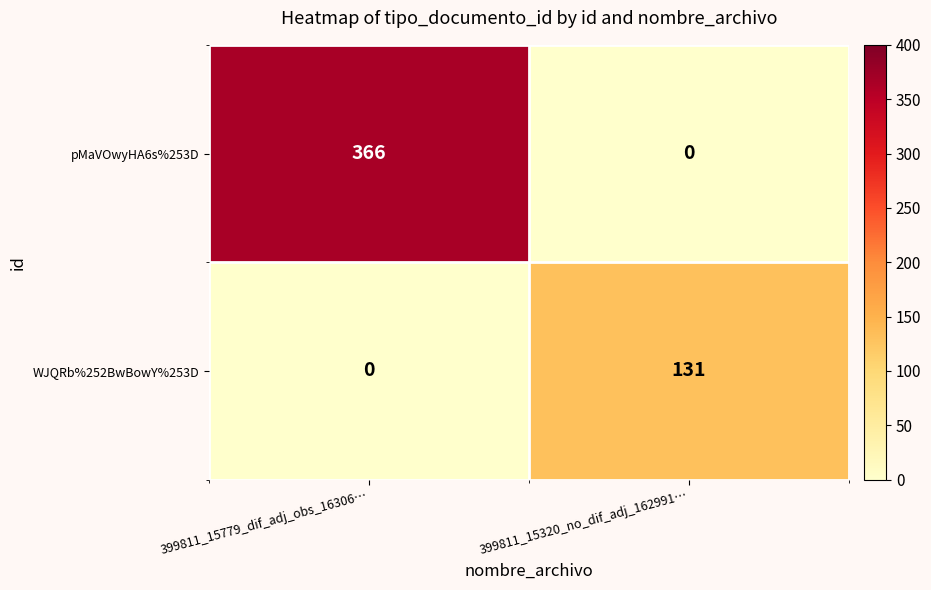

Which series has the widest spread of values?

pMaVOwyHA6s%253D